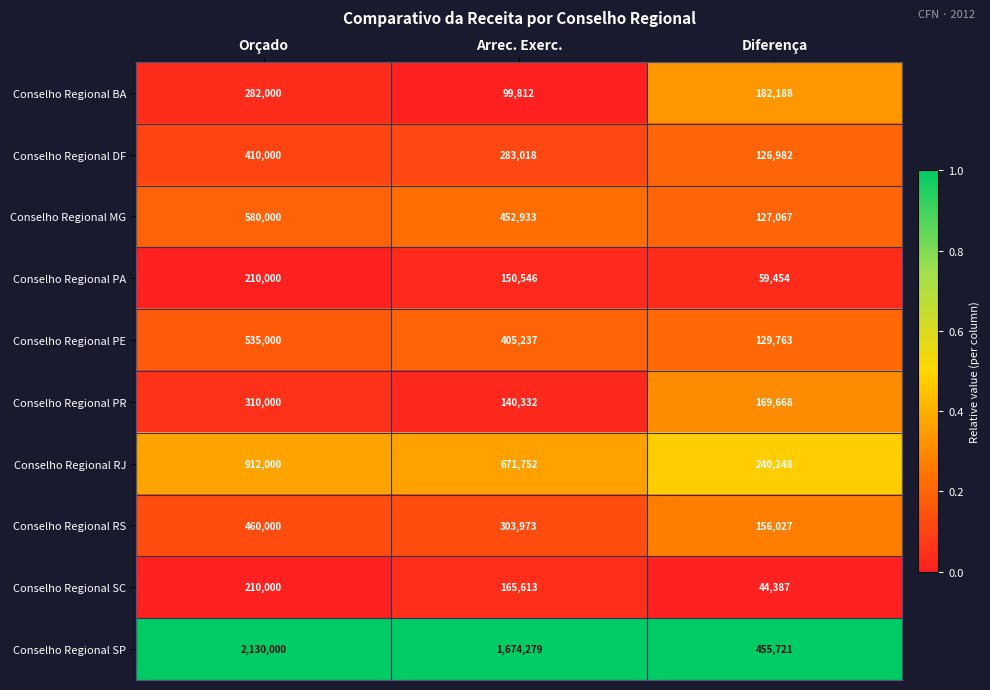

Reading left to right, list all the values displayed in this chart.

Conselho Regional BA: Orçado=282000	Arrec. Exerc.=99812	Diferença=182188
Conselho Regional DF: Orçado=410000	Arrec. Exerc.=283018	Diferença=126982
Conselho Regional MG: Orçado=580000	Arrec. Exerc.=452933	Diferença=127067
Conselho Regional PA: Orçado=210000	Arrec. Exerc.=150546	Diferença=59454
Conselho Regional PE: Orçado=535000	Arrec. Exerc.=405237	Diferença=129763
Conselho Regional PR: Orçado=310000	Arrec. Exerc.=140332	Diferença=169668
Conselho Regional RJ: Orçado=912000	Arrec. Exerc.=671752	Diferença=240248
Conselho Regional RS: Orçado=460000	Arrec. Exerc.=303973	Diferença=156027
Conselho Regional SC: Orçado=210000	Arrec. Exerc.=165613	Diferença=44387
Conselho Regional SP: Orçado=2130000	Arrec. Exerc.=1674279	Diferença=455721